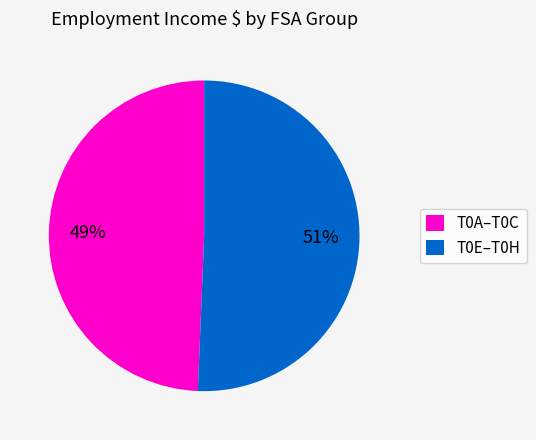

What percentage is the T0E–T0H slice, to the nearest percent?

51%